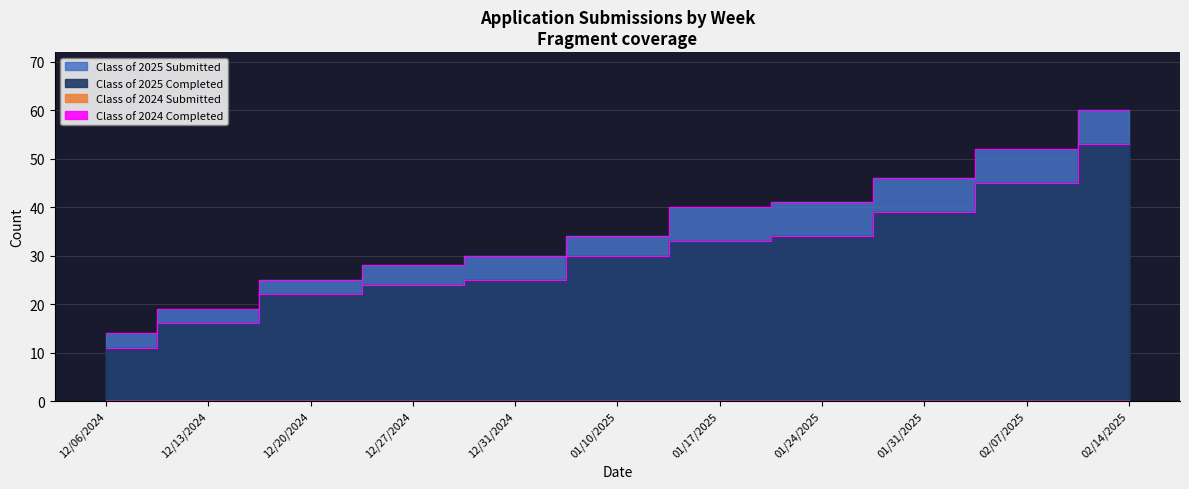

True or false: Class of 2025 Completed has a value of 91 at 02/14/2025.

False